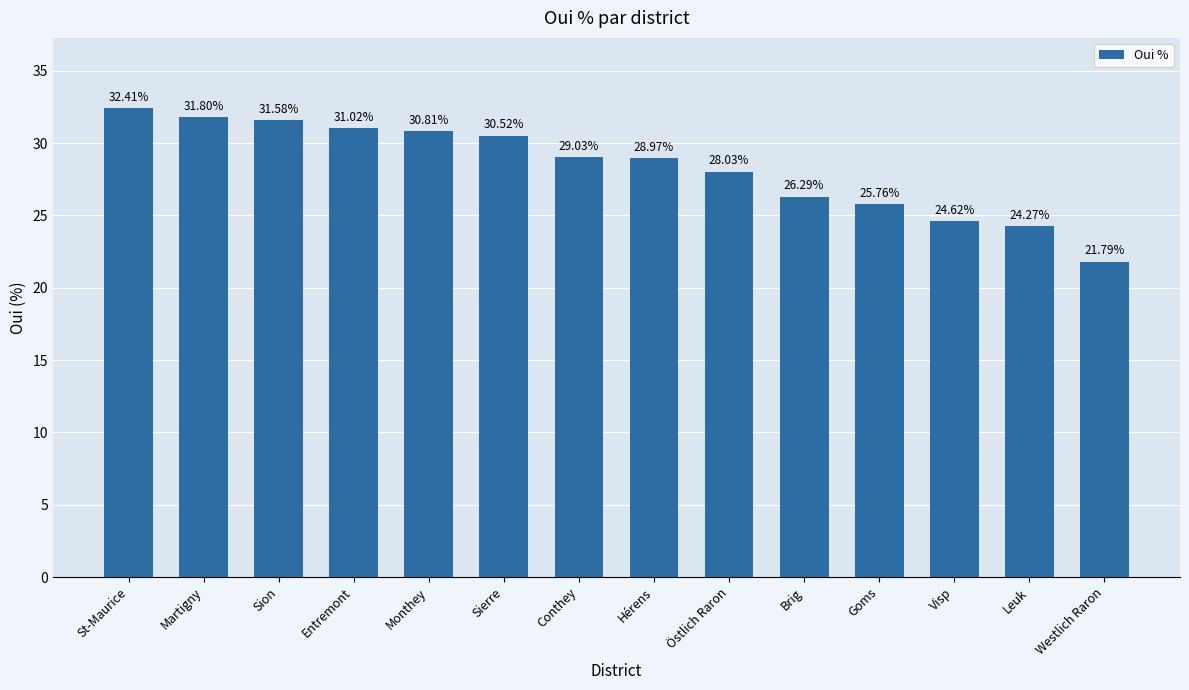

What is the value of the 14th bar from the left?

21.8